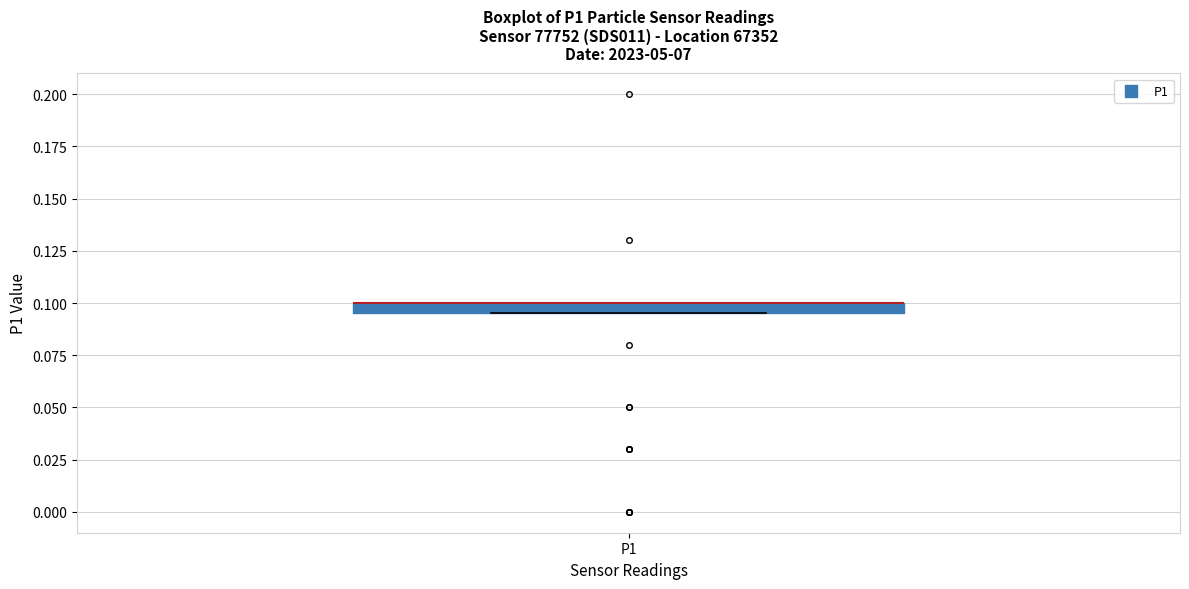

Where is the upper edge of the box for P1 on the y-axis? The values are not printed on the chart, so give them approximately, as read against the axis.

0.100